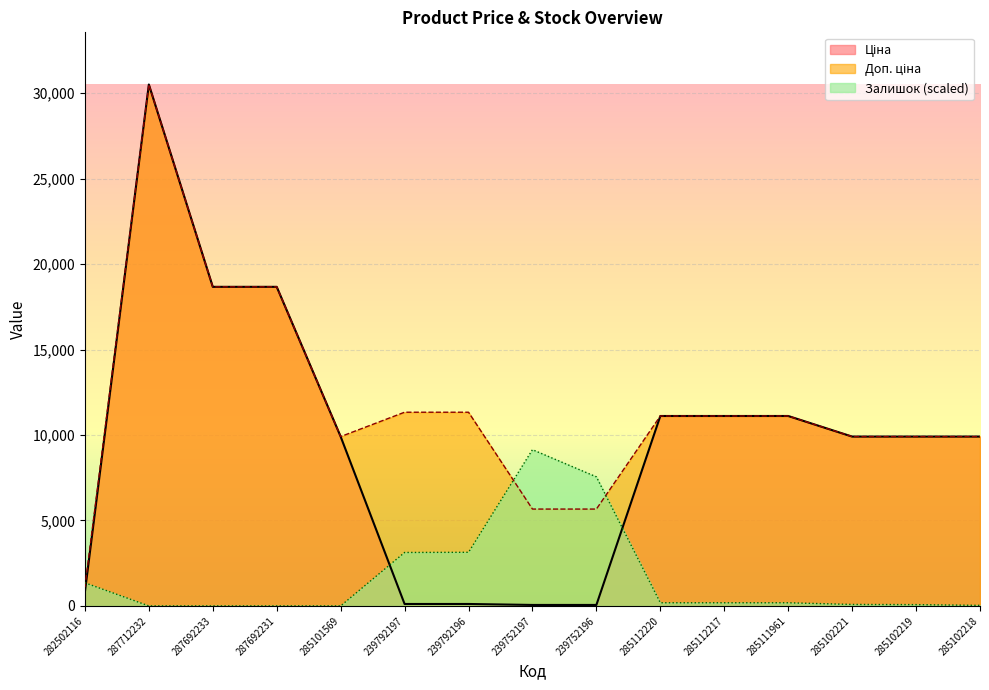

How many interior local peaks does the Ціна series have?

1